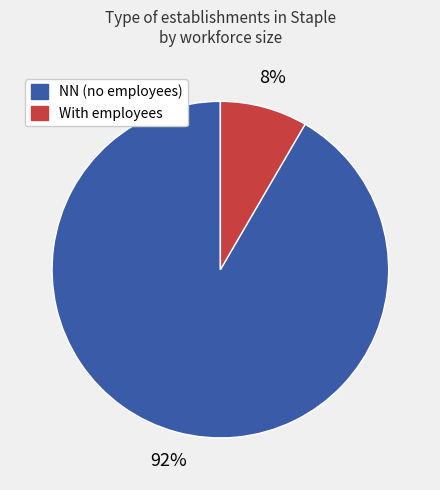

Is there a majority slice in this chart?

Yes